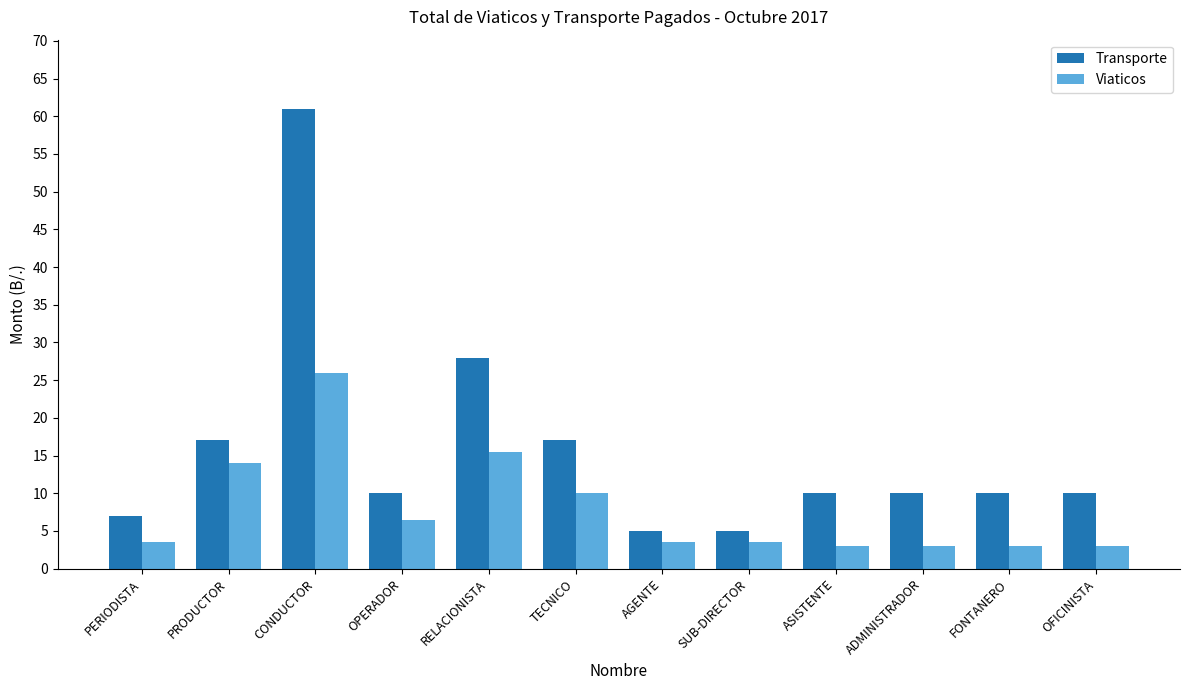

What position from the right is TECNICO?

7